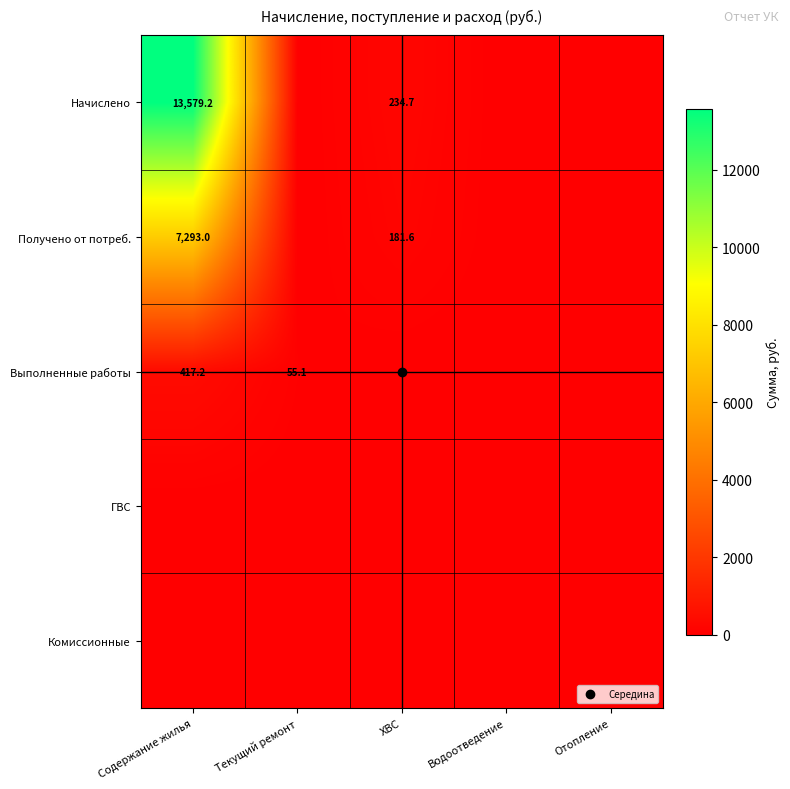

What value does the Выполненные работы series have at Текущий ремонт?

55.1